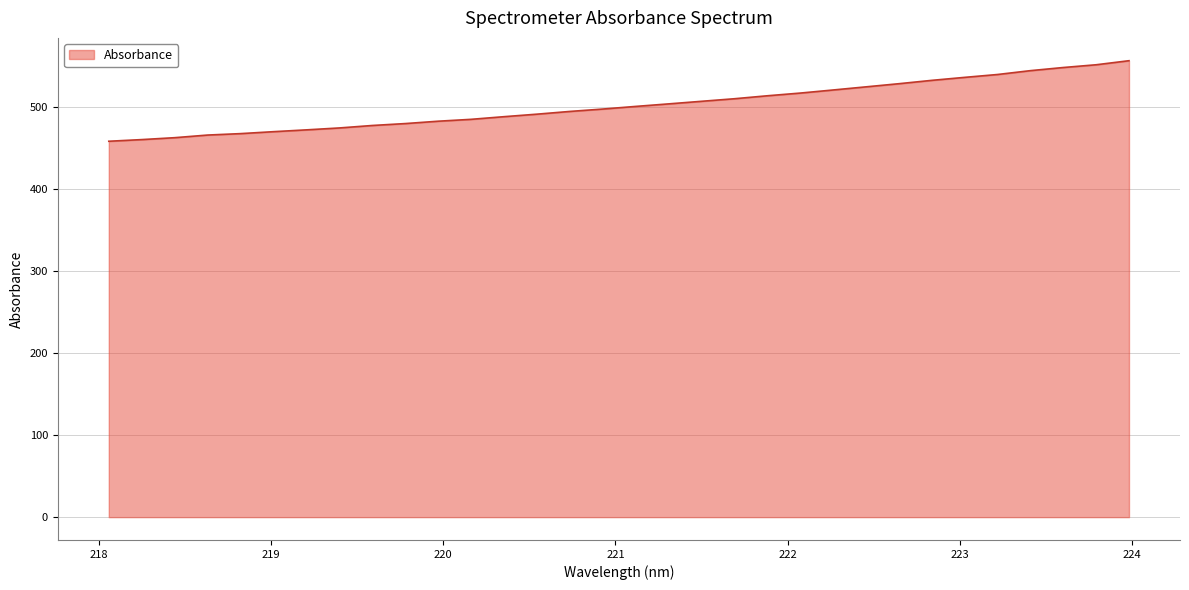

What is the difference between the maximum and minimum values?

98.3